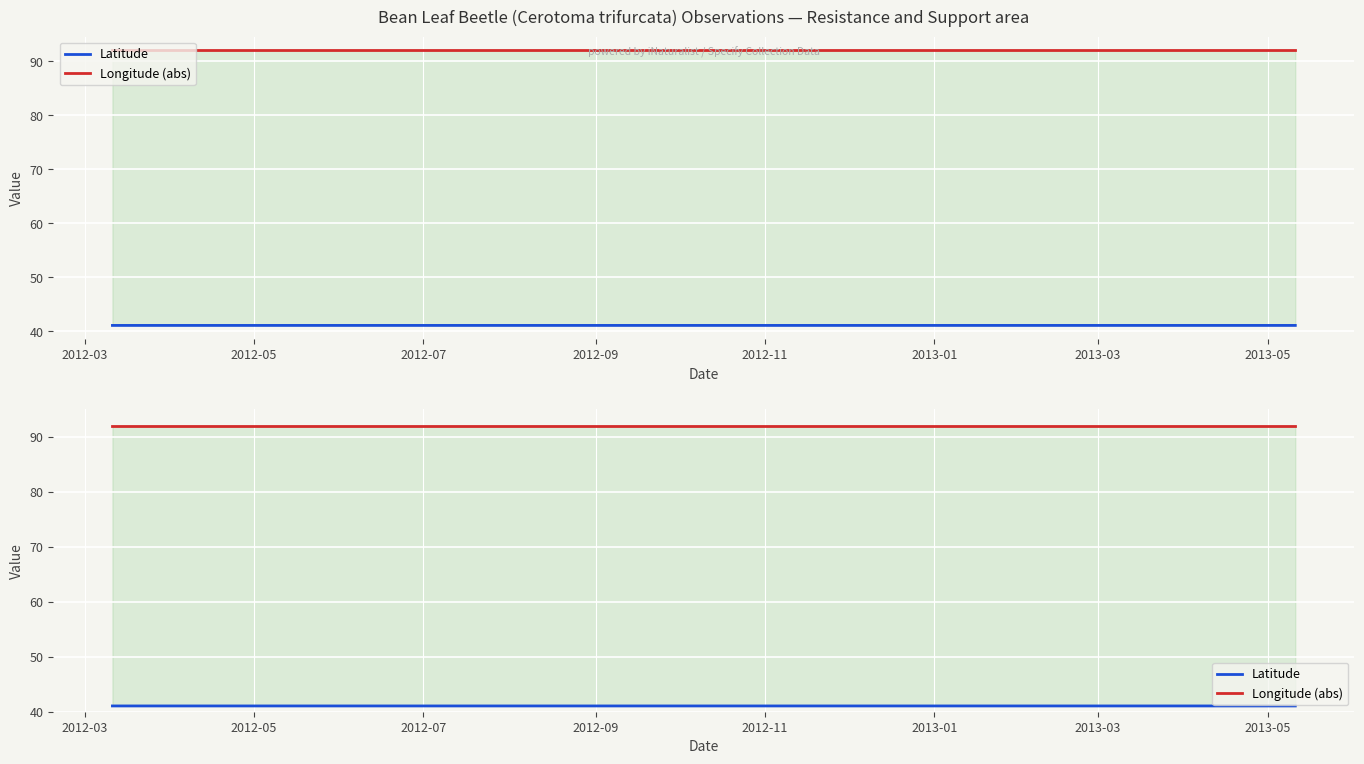

List the series in order of their overall mean, lowest first.

Latitude, Longitude (abs)